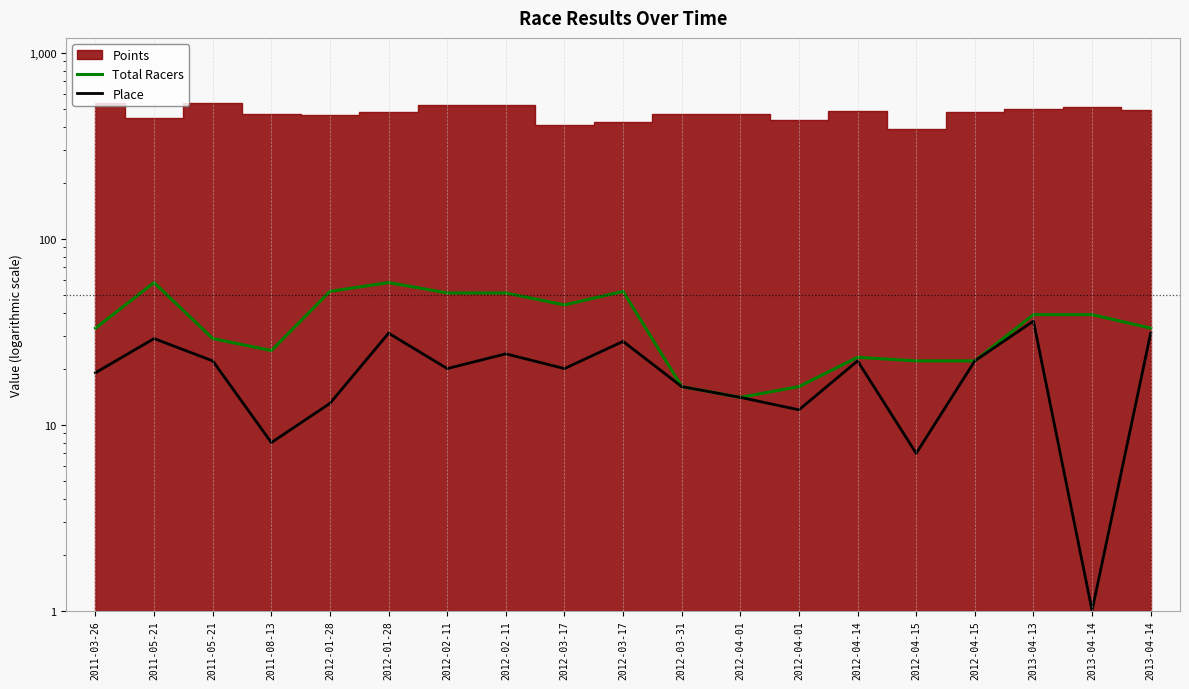

What is the greatest value displayed?

58